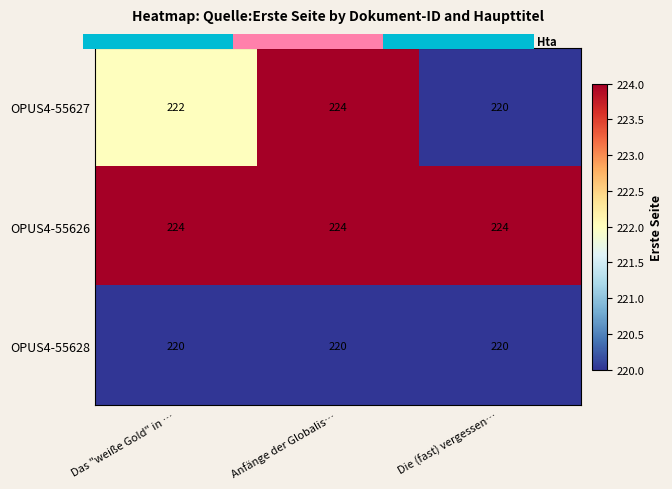

Count the number of data series in this chart.

3